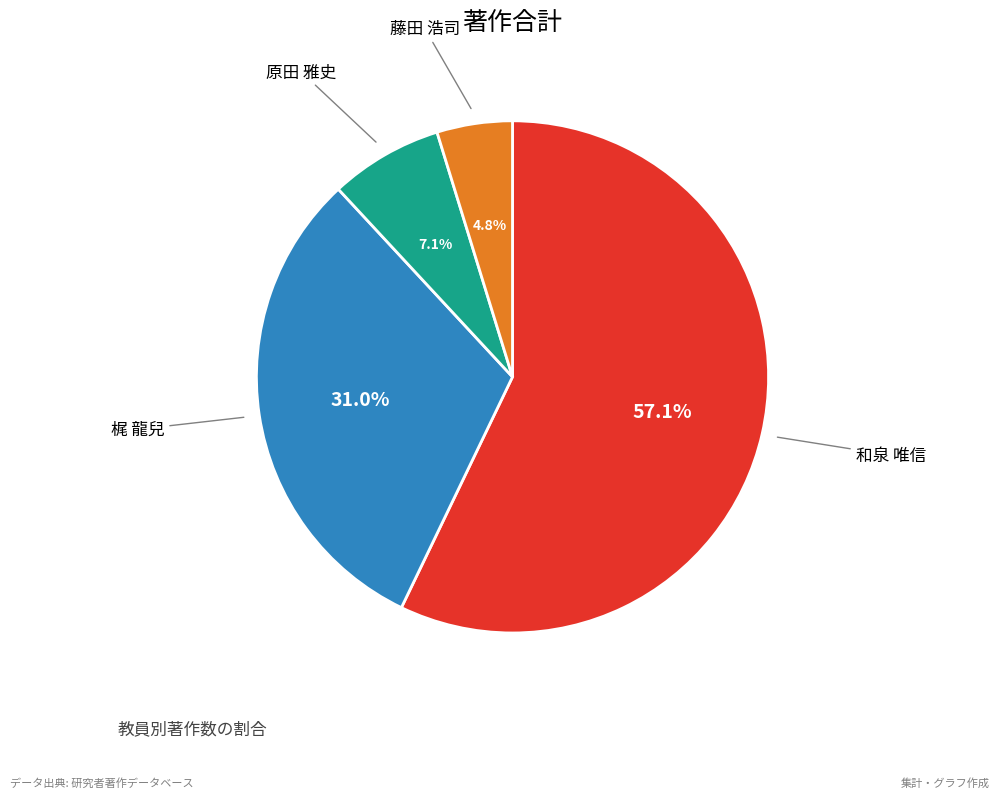

Is there a majority slice in this chart?

Yes